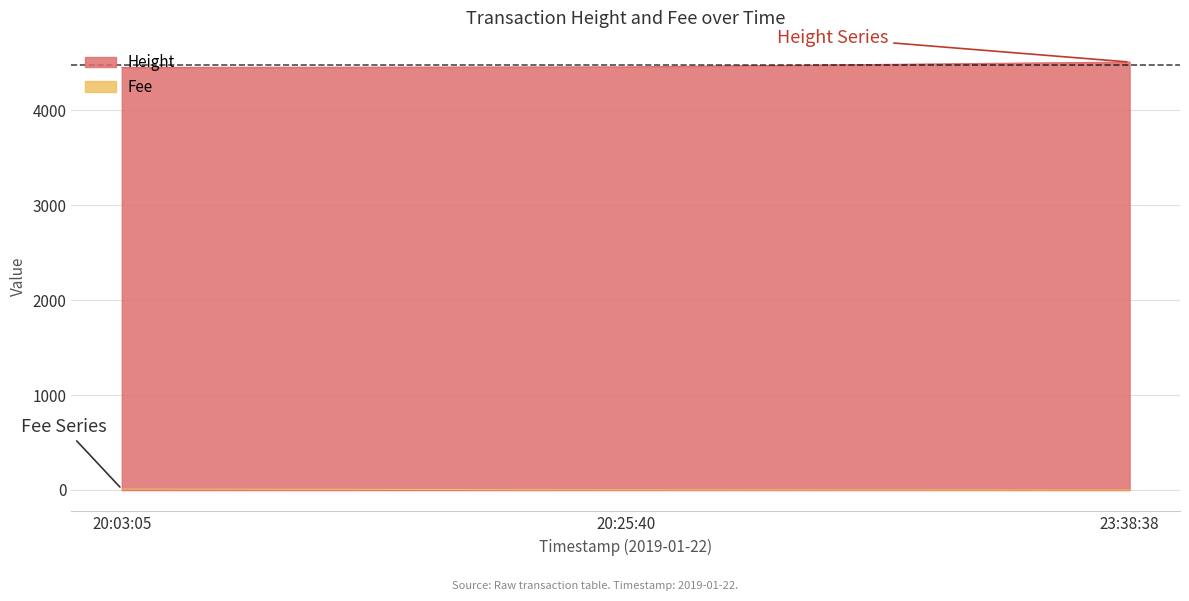

What is the sum of all Height values?

11.7